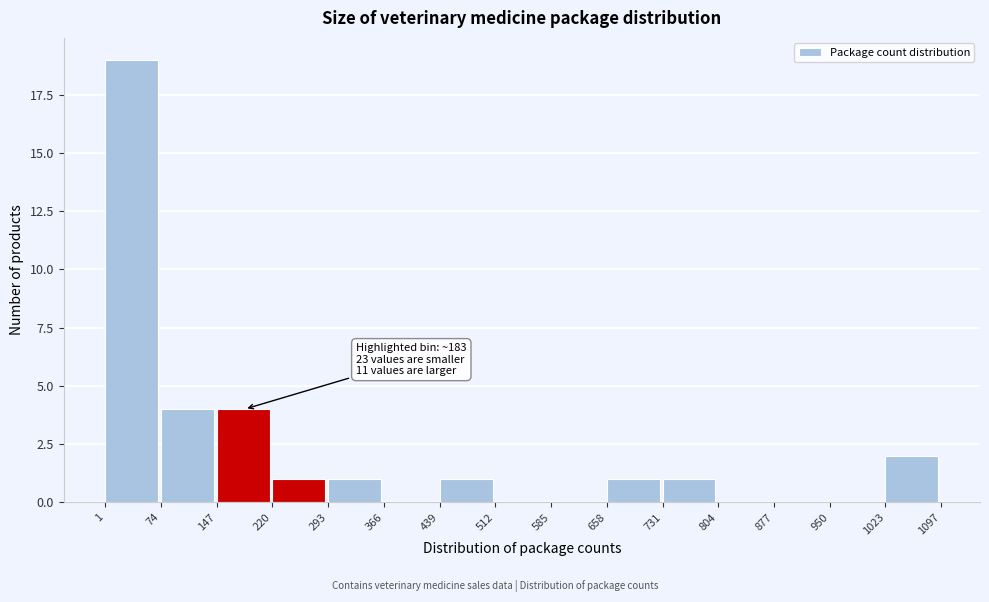

Over which range of the x-axis is the bar tallest?

1 to 74